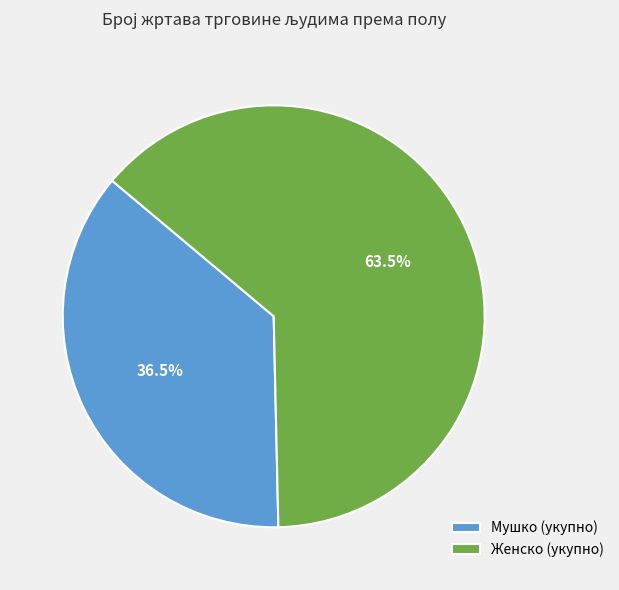

To the nearest percent, what is the average slice percentage?

50%